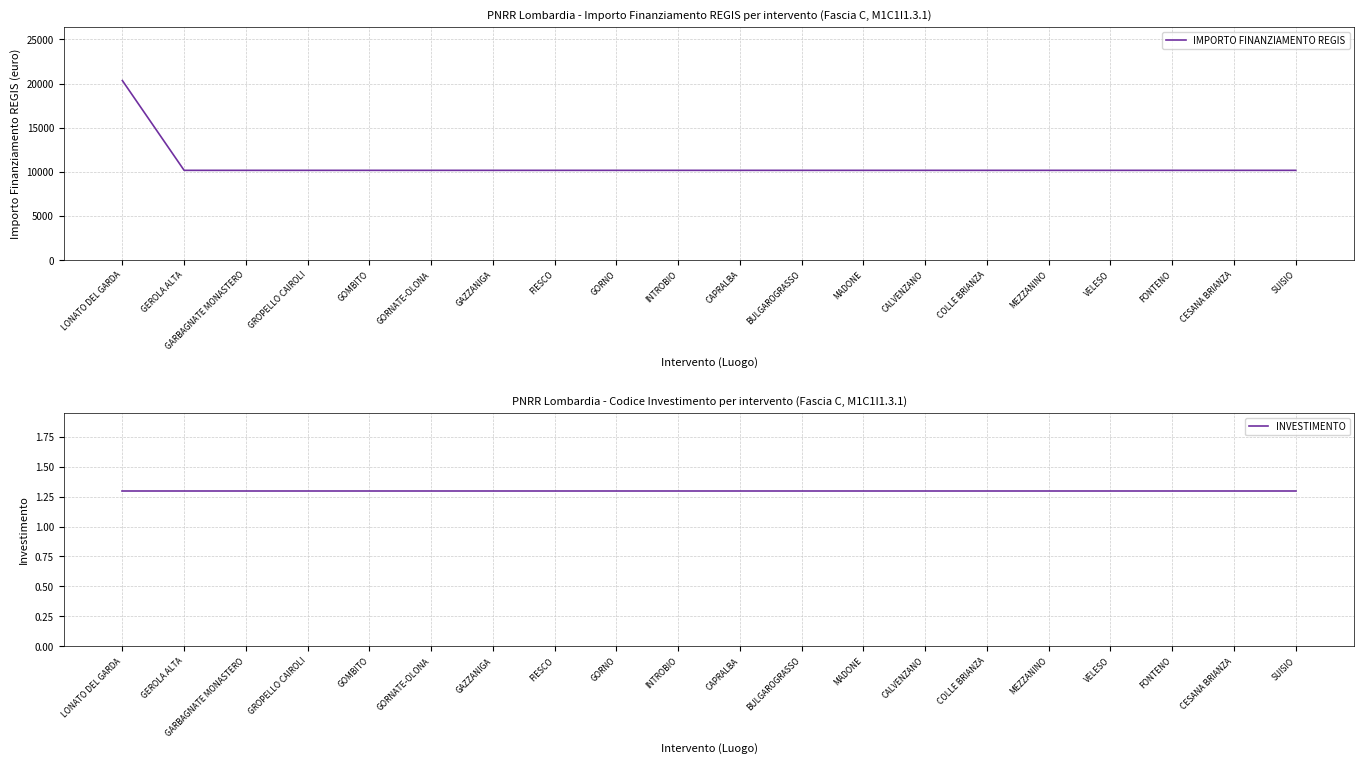

What is the label of the 16th point from the left?

MEZZANINO